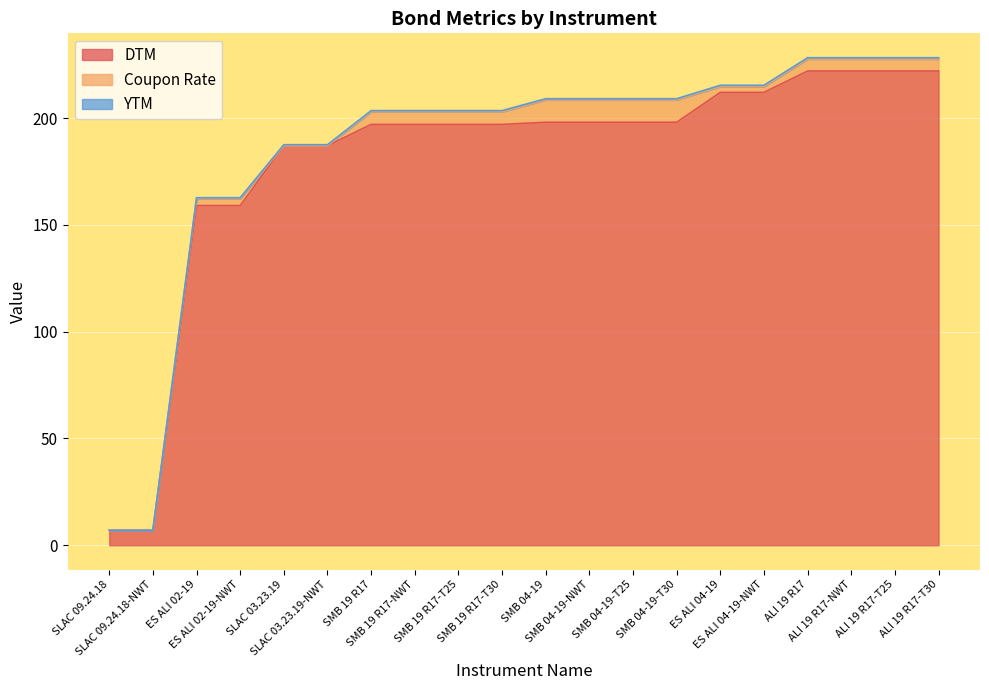

True or false: YTM has more than 1 interior local peaks.

False